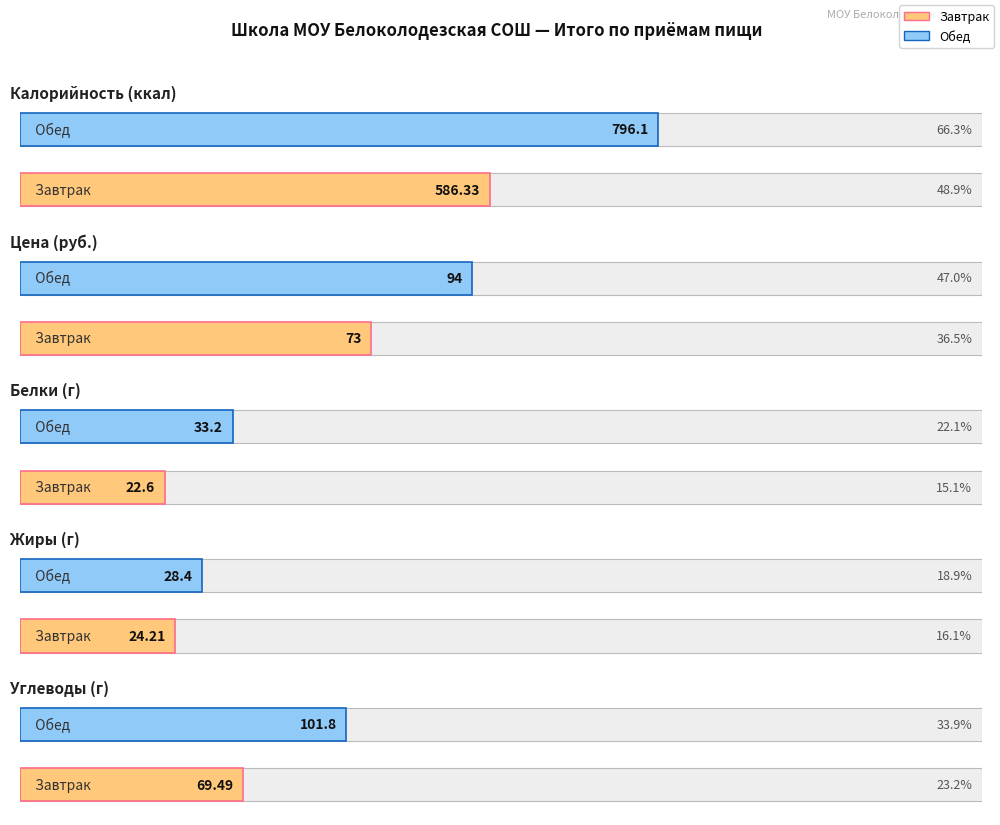

True or false: Жиры has a value of 24.2 at Завтрак.

True